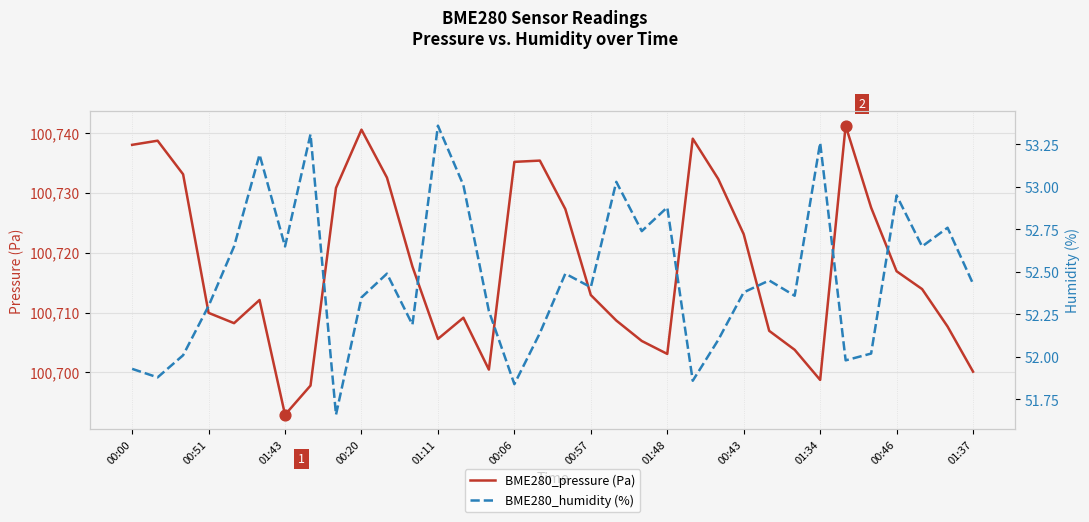

Which series contains the lowest Y value?

BME280_humidity (%)